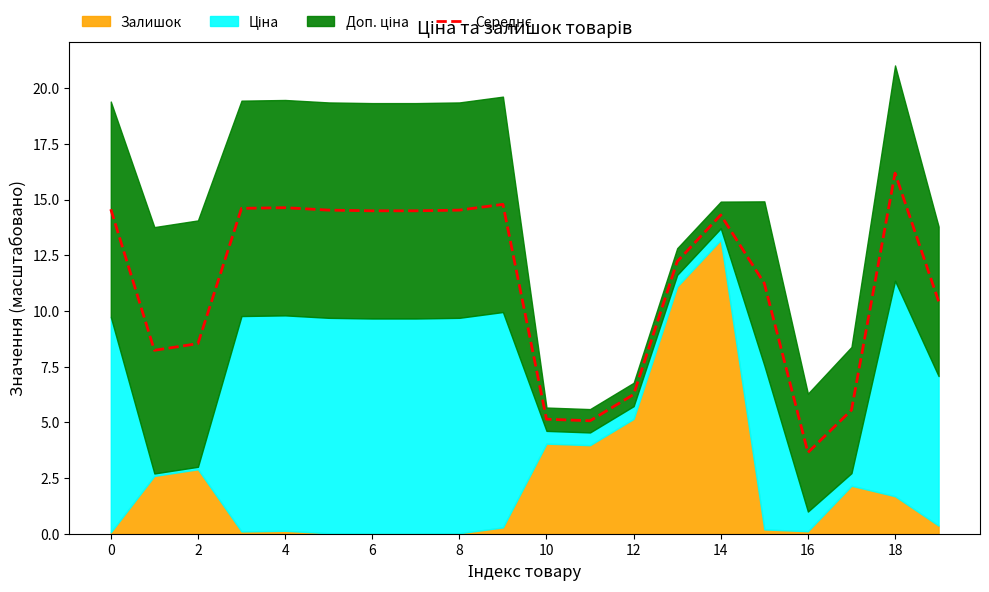

What value does the data have at 0?

14.6